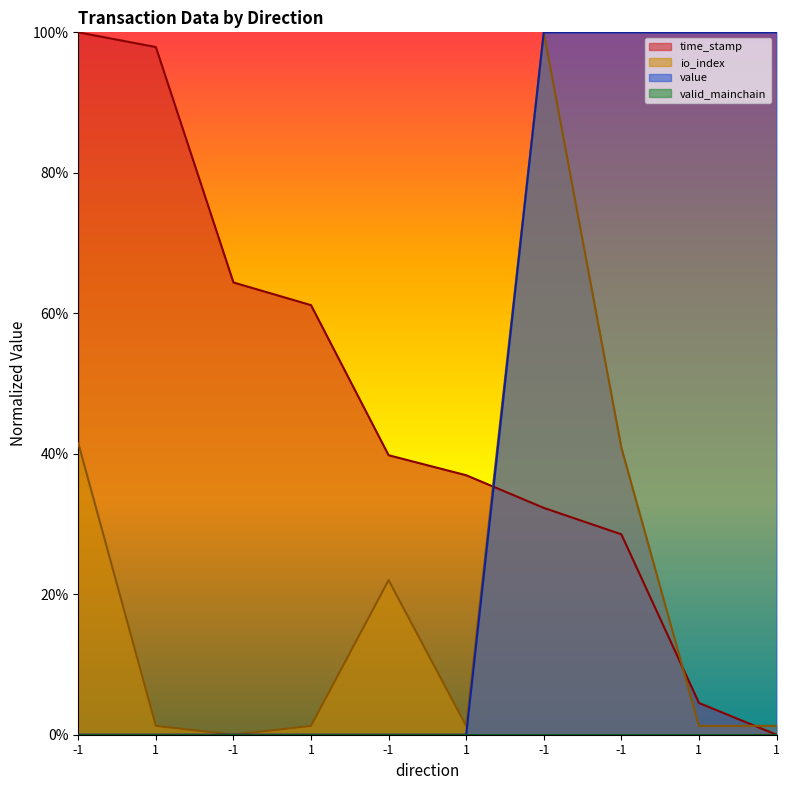

True or false: value and time_stamp cross at least once.

True